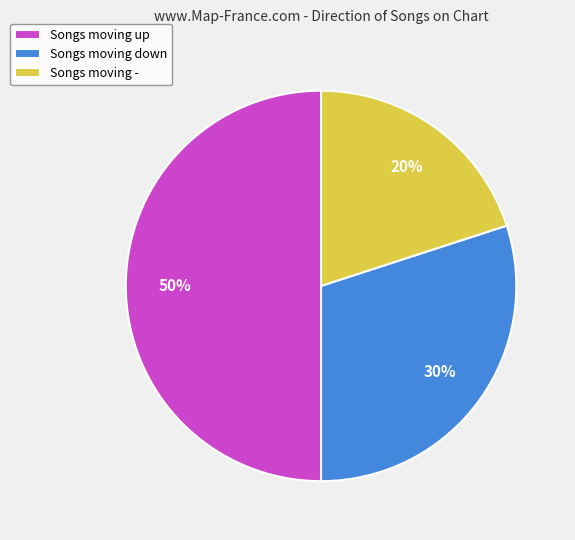

What is the ratio of the value at Songs moving - to the value at Songs moving up?

0.4